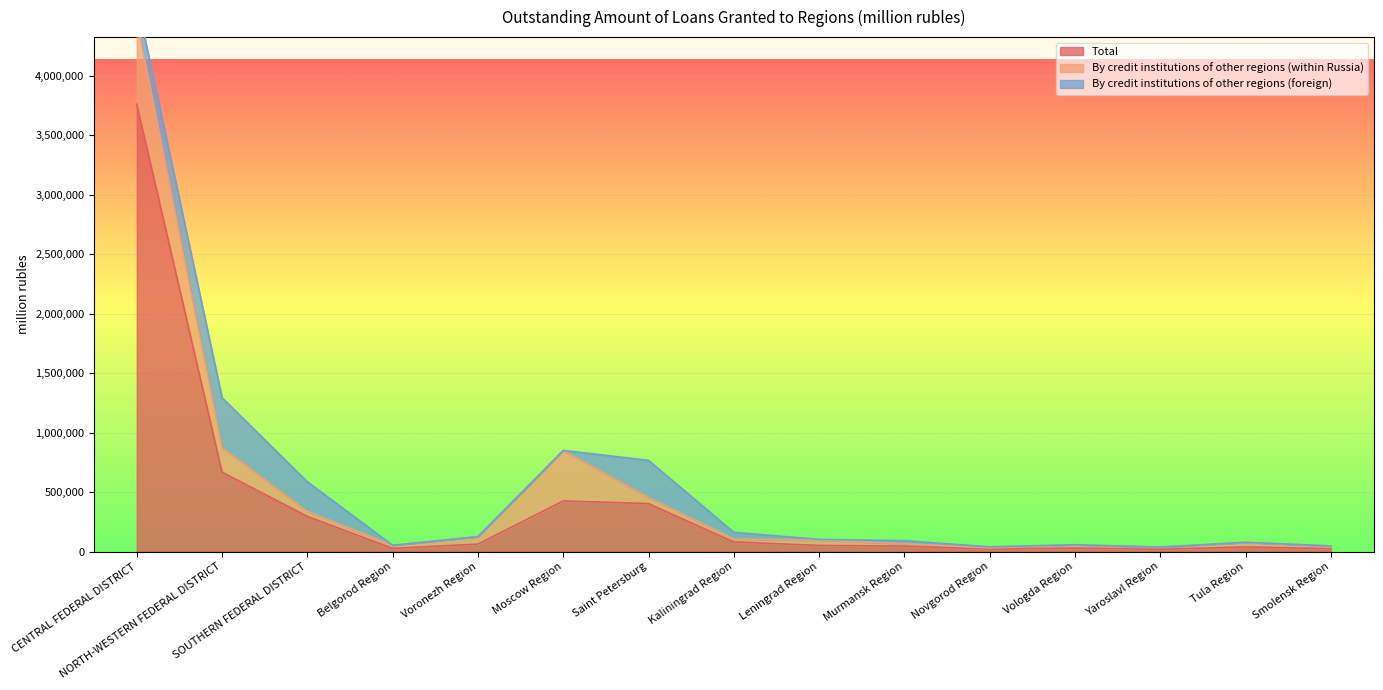

What is the label of the 14th point from the left?

Tula Region